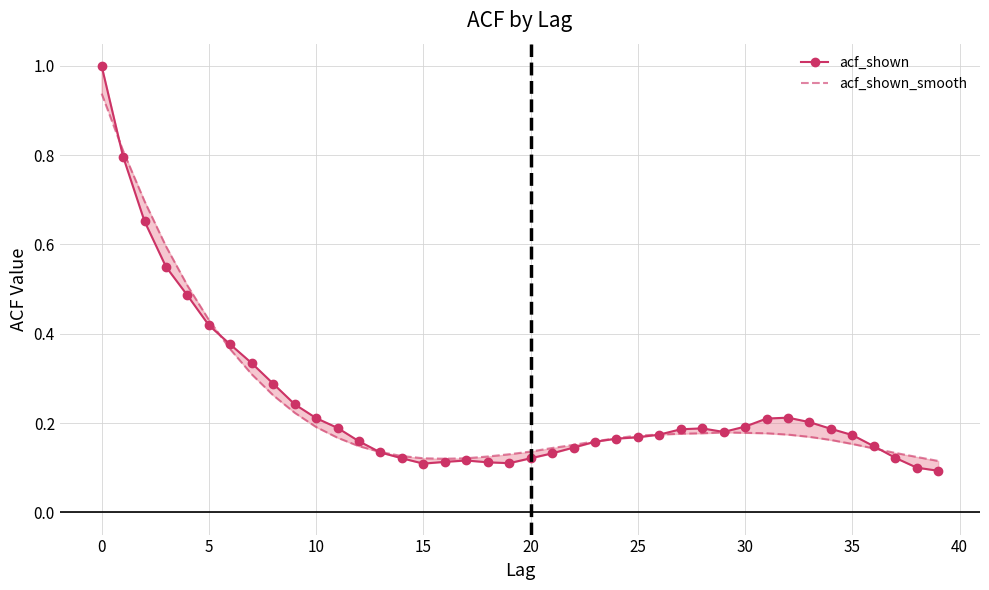

Between 30 and 21, which series saw the biggest shift?

acf_shown